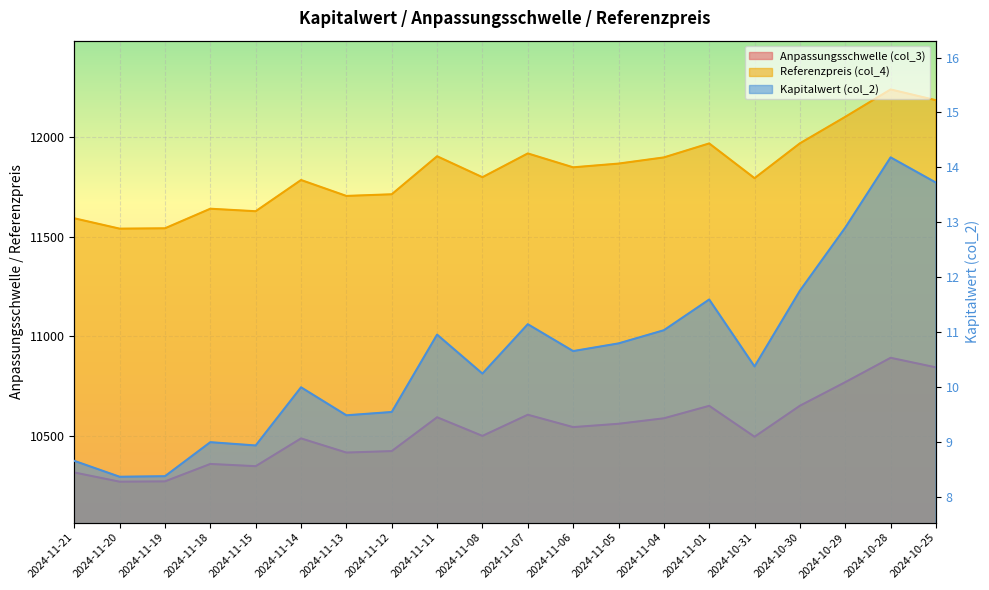

At which category does Kapitalwert (col_2) reach its first local valley?

2024-11-20